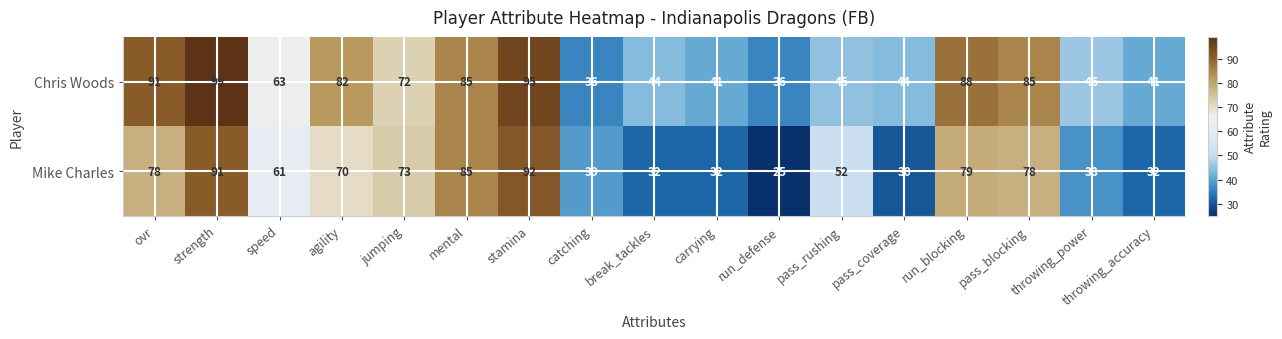

At which label does Mike Charles first exceed 61?

ovr